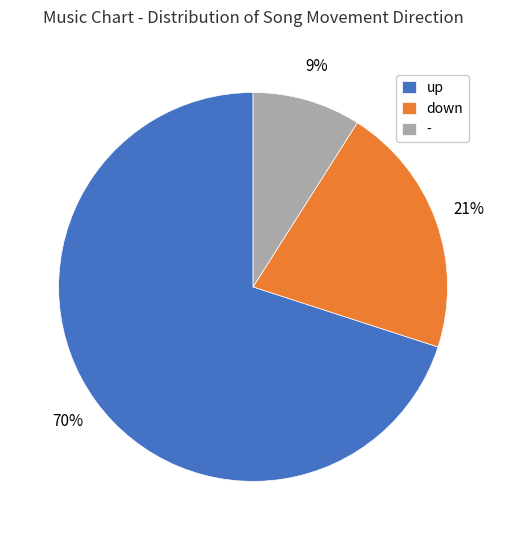

To the nearest percent, what is the average slice percentage?

33%